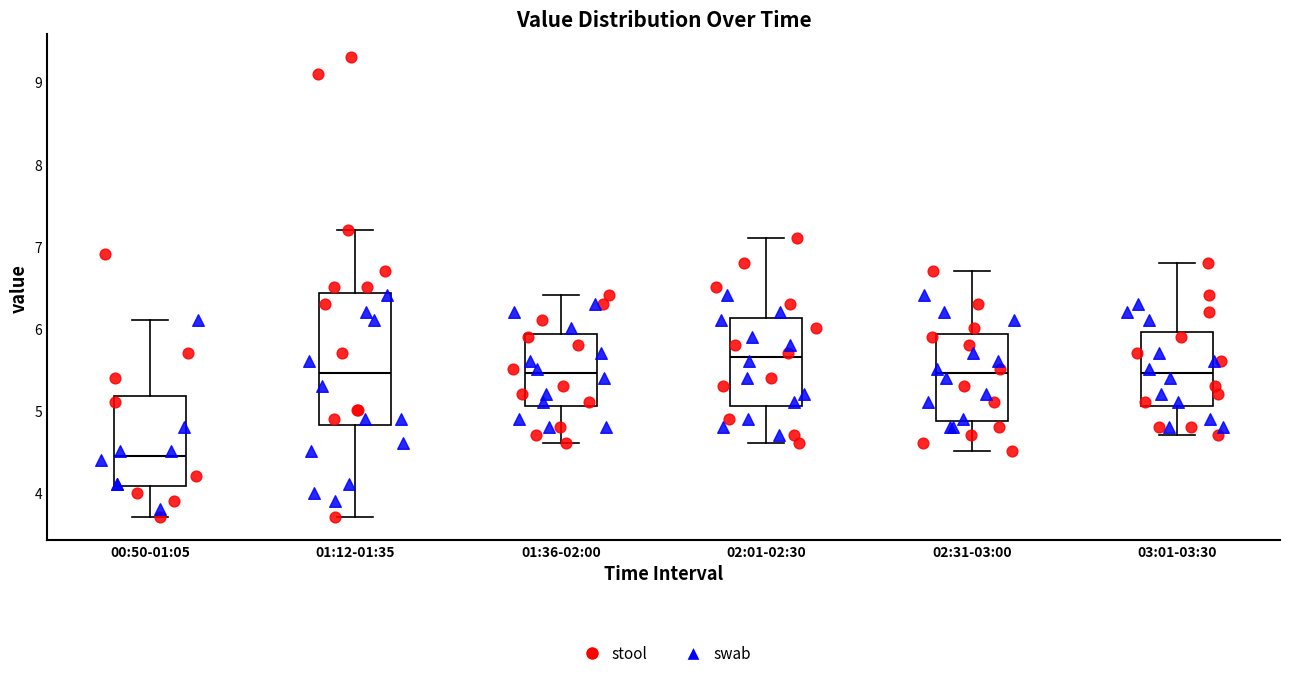

Reading left to right, read every box against the y-axis: the position of its median line, the range the box covers, and the ends of its whiskers. The values are not printed on the chart, so give them approximately, as read against the axis.

00:50-01:05: median 4.5, box 4.1 to 5.2, whiskers 3.7 to 6.1
01:12-01:35: median 5.5, box 4.8 to 6.4, whiskers 3.7 to 7.2
01:36-02:00: median 5.5, box 5.1 to 5.9, whiskers 4.6 to 6.4
02:01-02:30: median 5.7, box 5.1 to 6.1, whiskers 4.6 to 7.1
02:31-03:00: median 5.5, box 4.9 to 5.9, whiskers 4.5 to 6.7
03:01-03:30: median 5.5, box 5.1 to 6.0, whiskers 4.7 to 6.8